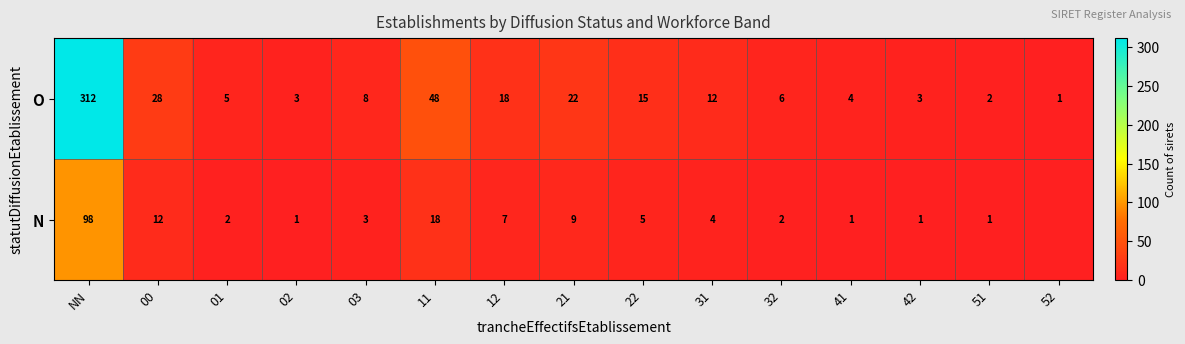

Rank the series at 21 from highest to lowest value.

O, N